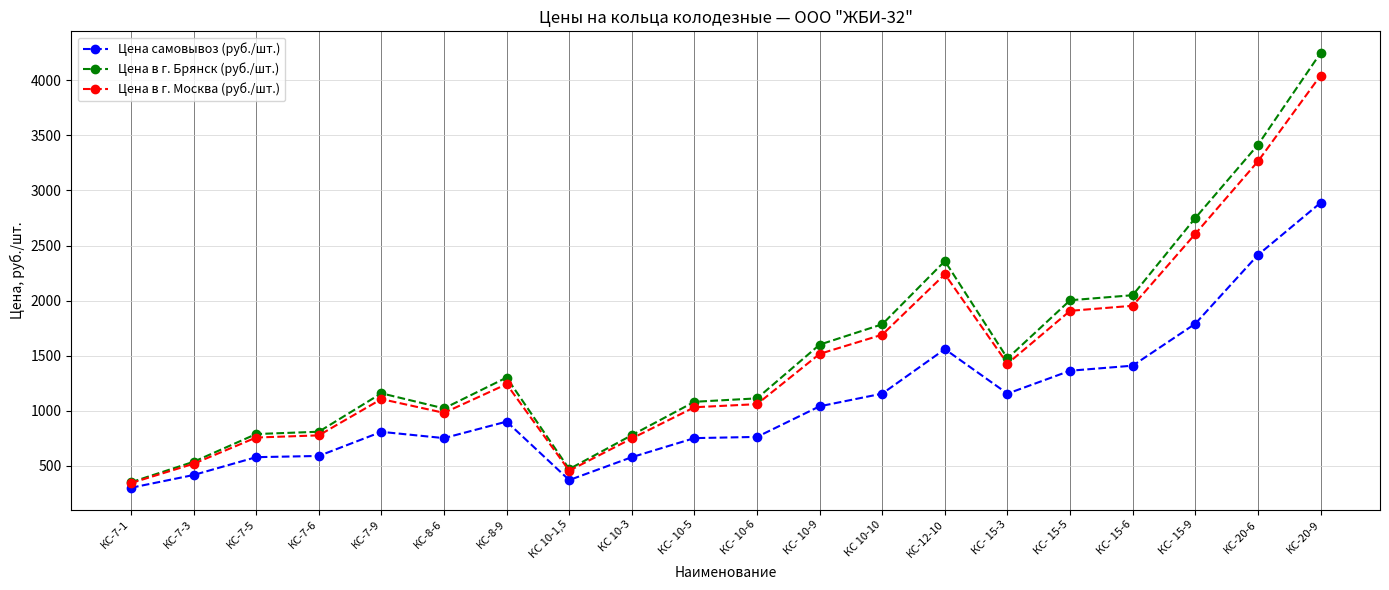

What is the spread (max minus min) of values at КС- 10-6?

350.0